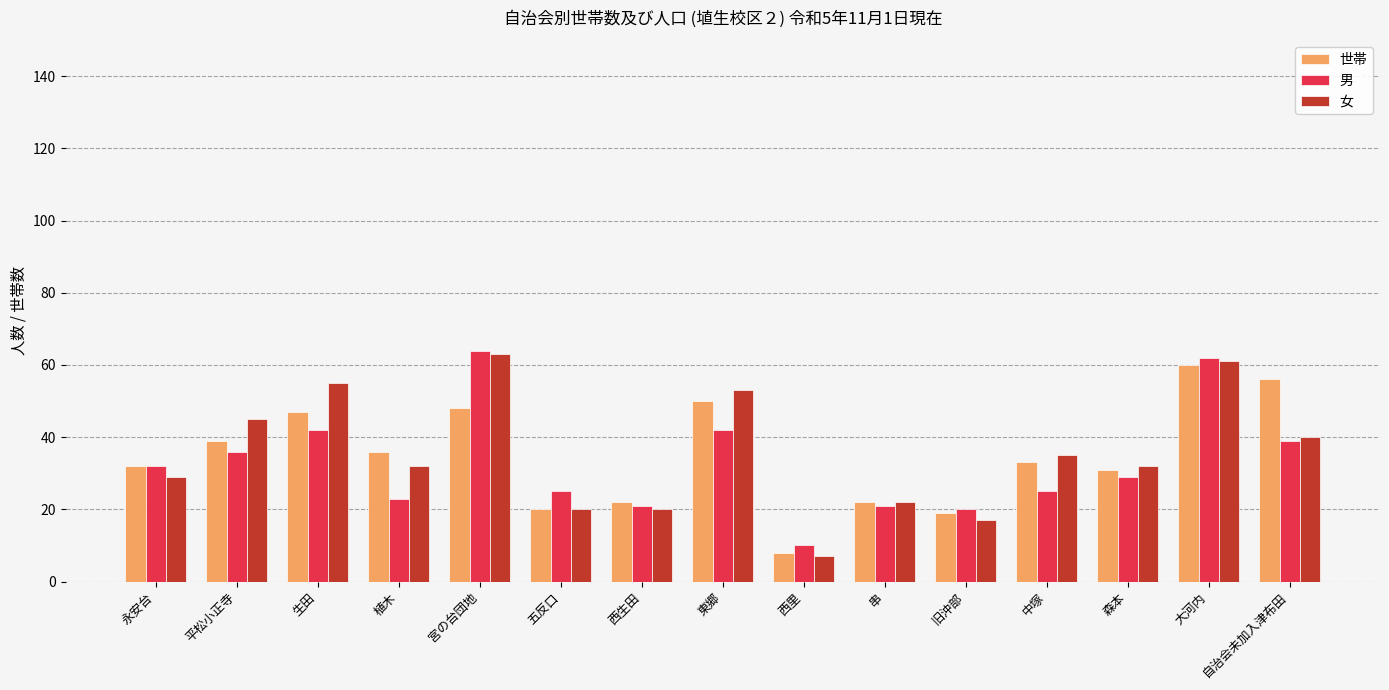

At which label does 女 first exceed 32?

平松小正寺